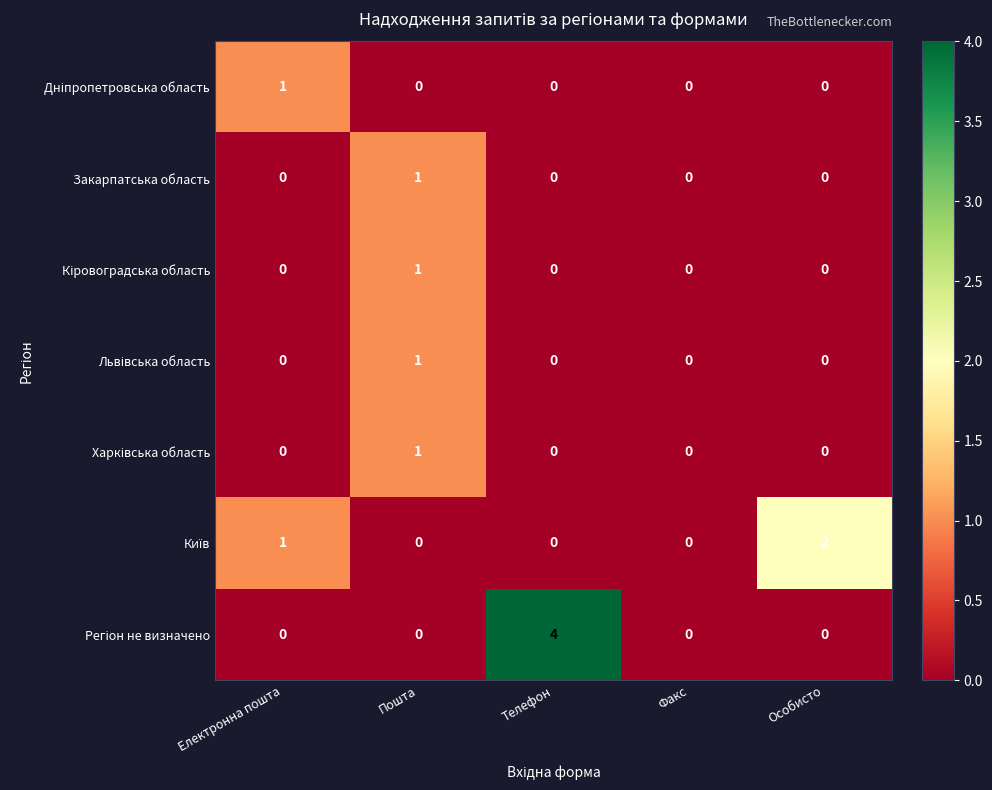

How many distinct data groups are displayed?

7